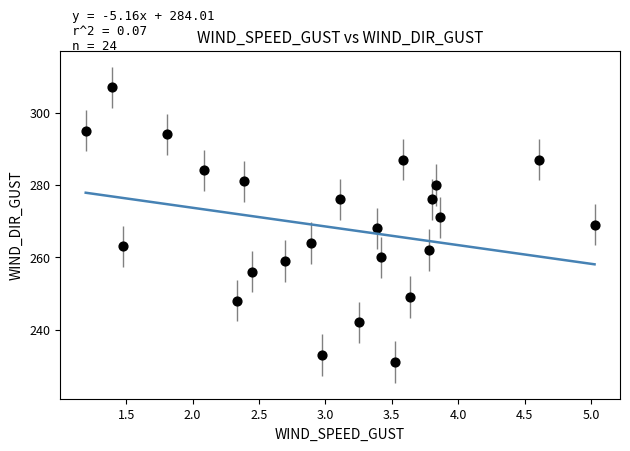

What is the range of Y values (max minus min)?

76